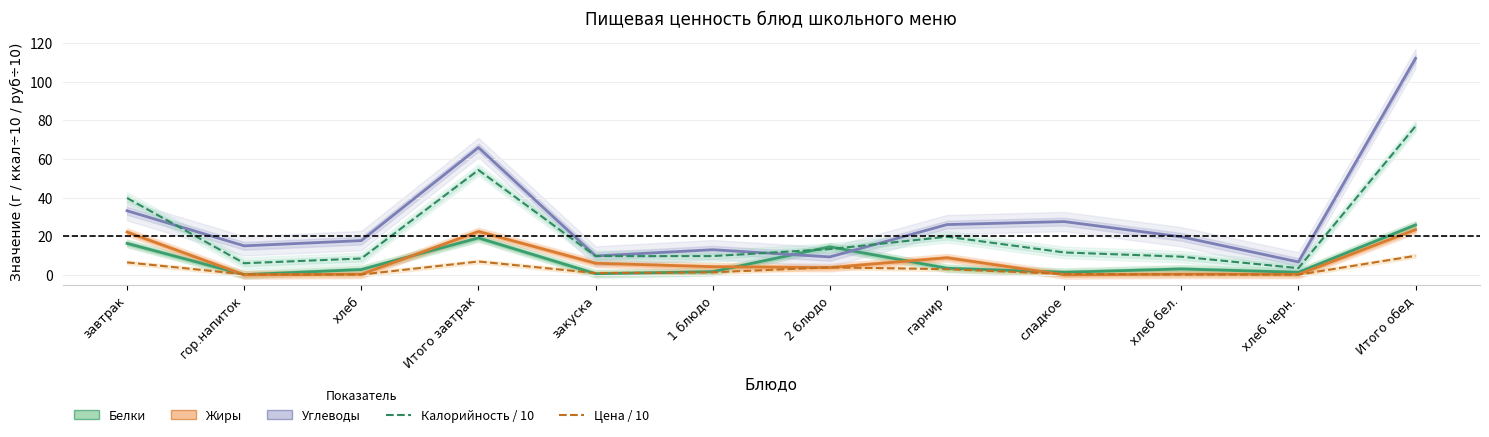

How many data points does each series have?

12